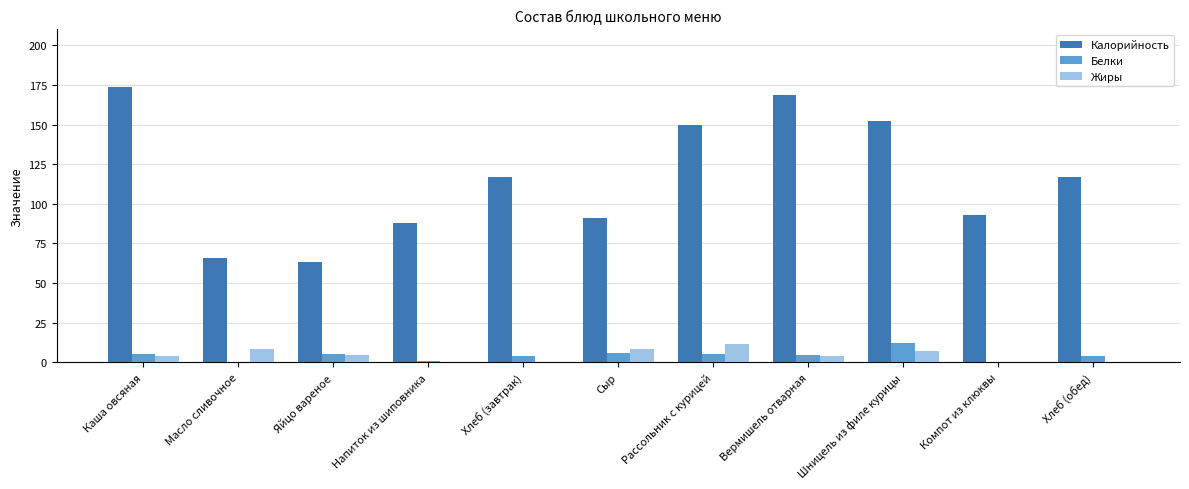

The Белки series shows 4.4 at Вермишель отварная. True or false?

True